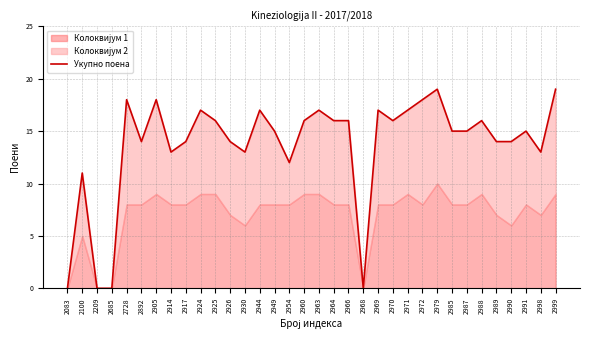

At which label is the value closest to 9?

2100